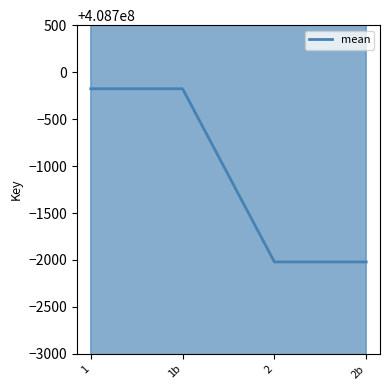

What is the label of the 2nd point from the right?

2